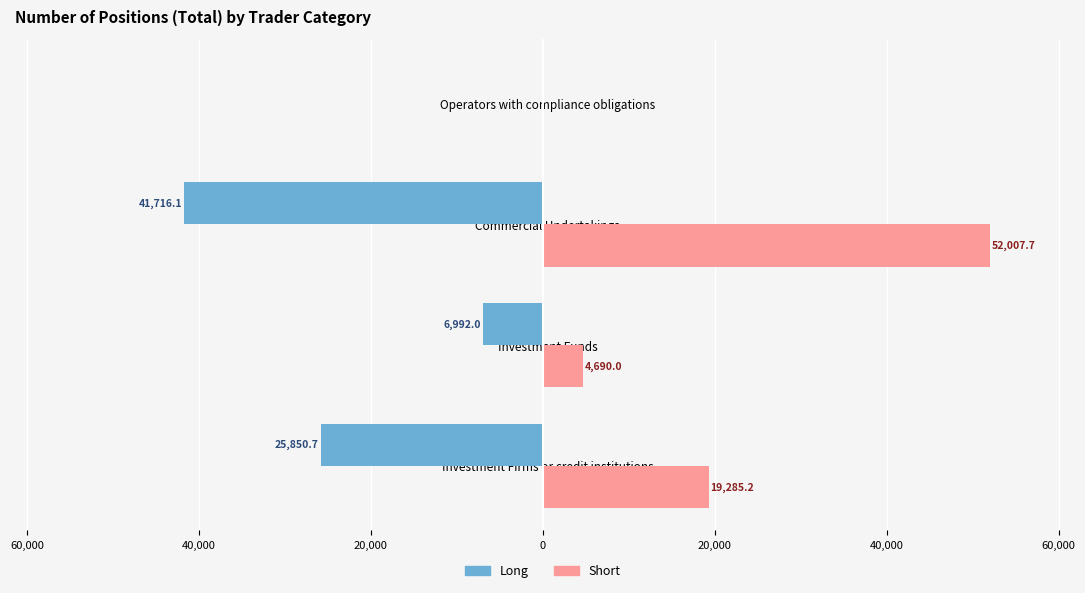

What position from the right is Commercial Undertakings?

2